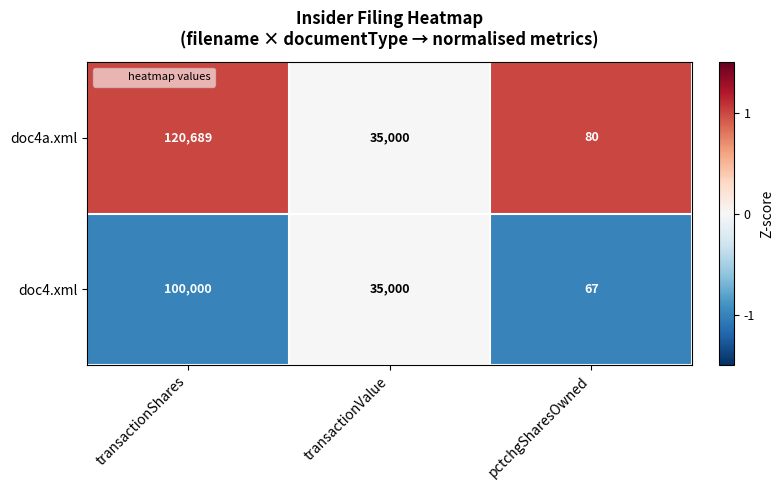

List the series in order of their peak value, lowest first.

doc4.xml, doc4a.xml